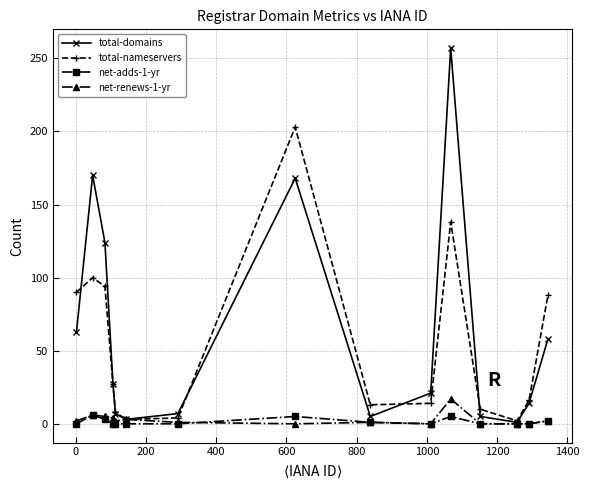

Which series has the widest spread of values?

total-domains